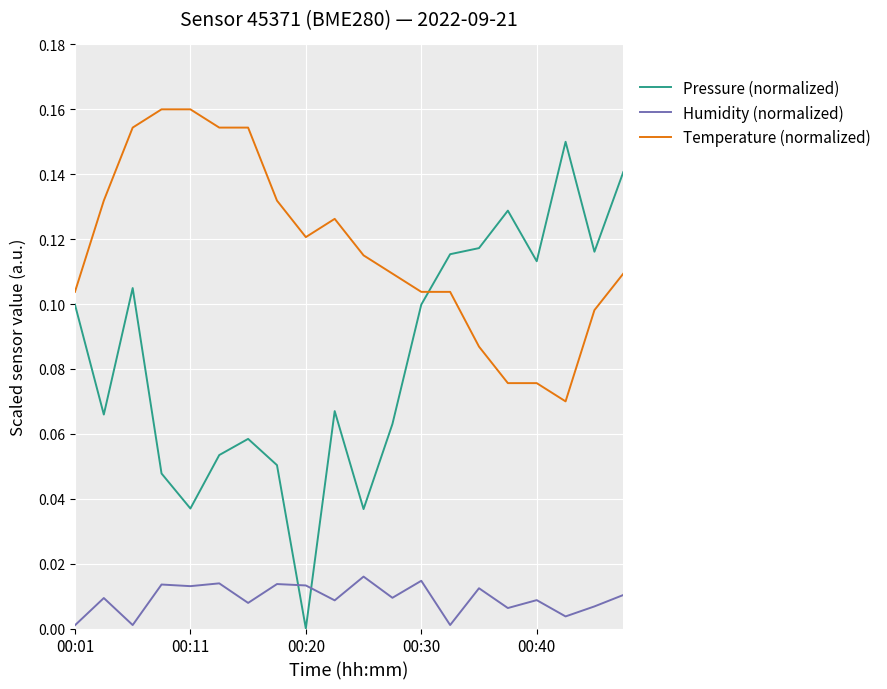

List the series in order of their overall mean, lowest first.

Humidity (normalized), Pressure (normalized), Temperature (normalized)